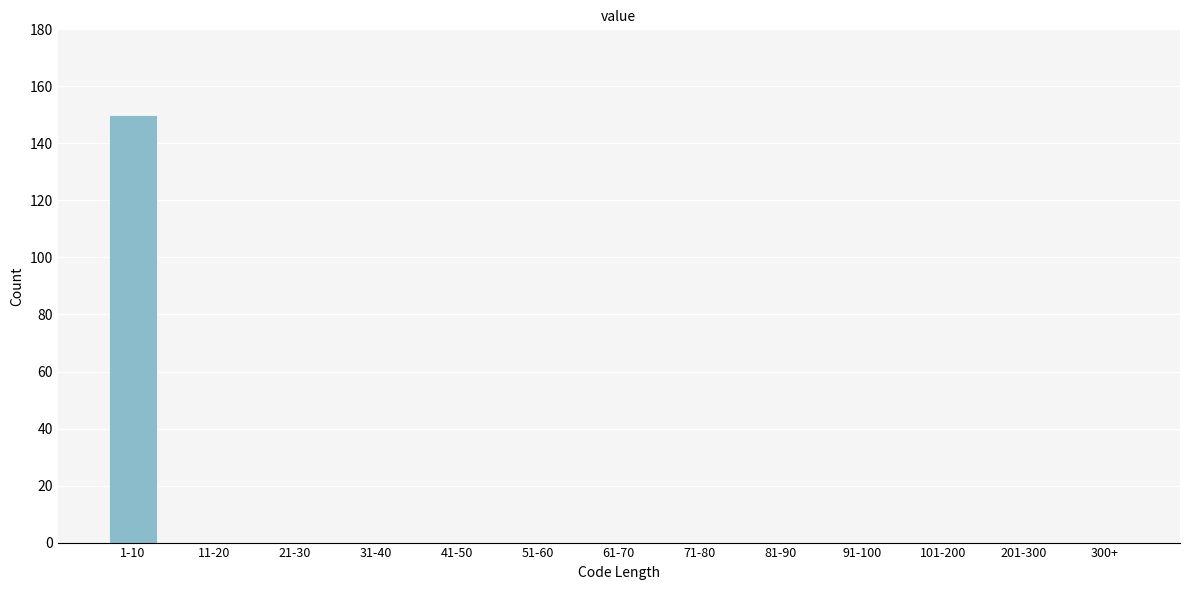

Reading left to right, transcribe all the data shown in this chart.

1-10=150	11-20=0	21-30=0	31-40=0	41-50=0	51-60=0	61-70=0	71-80=0	81-90=0	91-100=0	101-200=0	201-300=0	300+=0